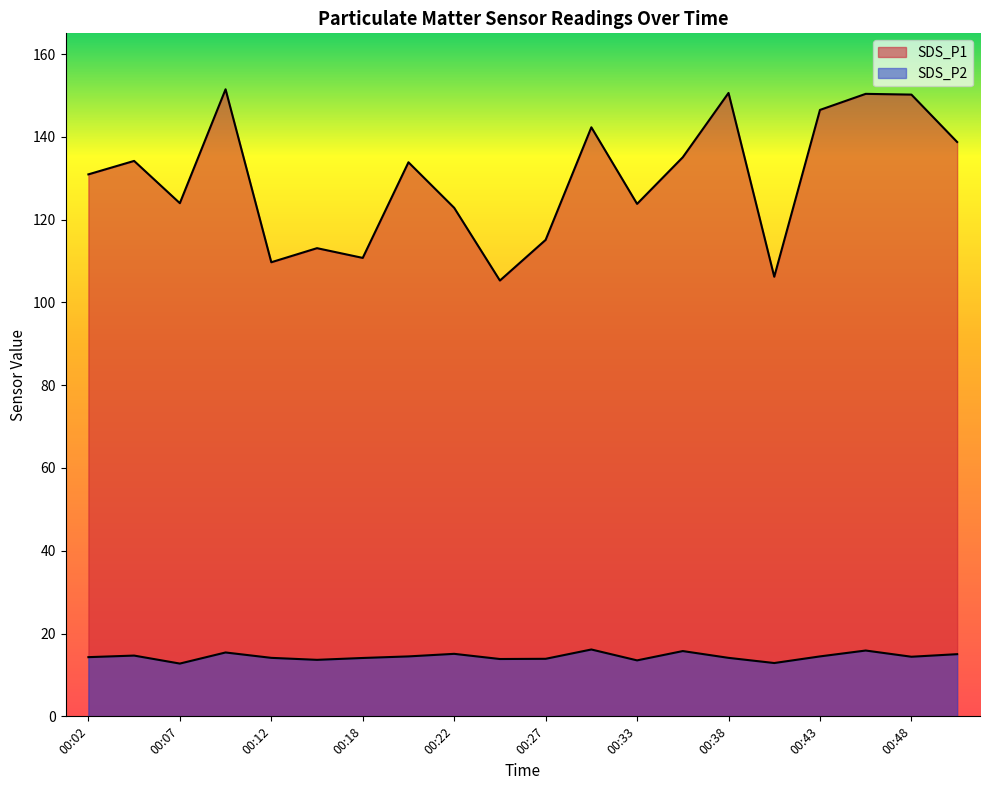

At which label does SDS_P2 first exceed 14?

00:02